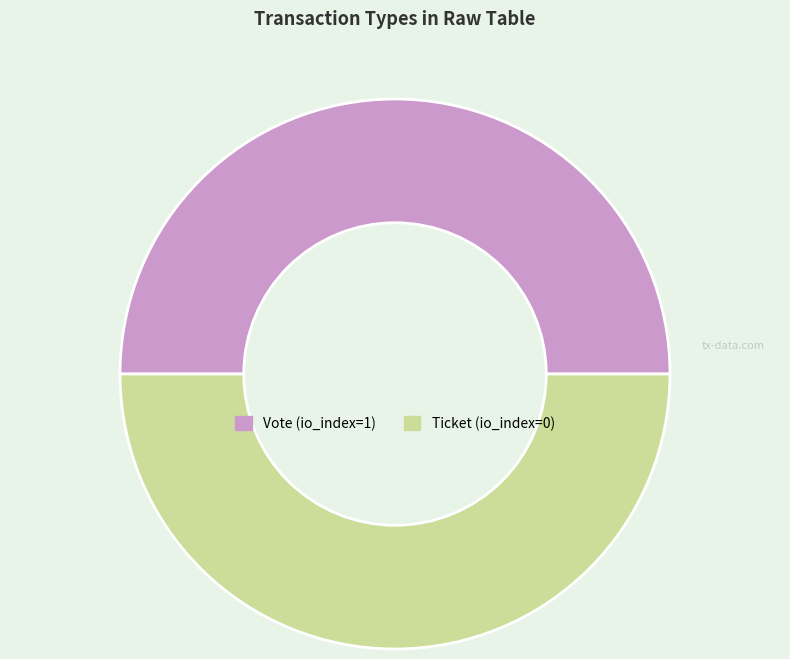

Combined, do Ticket and Vote account for over 50%?

Yes